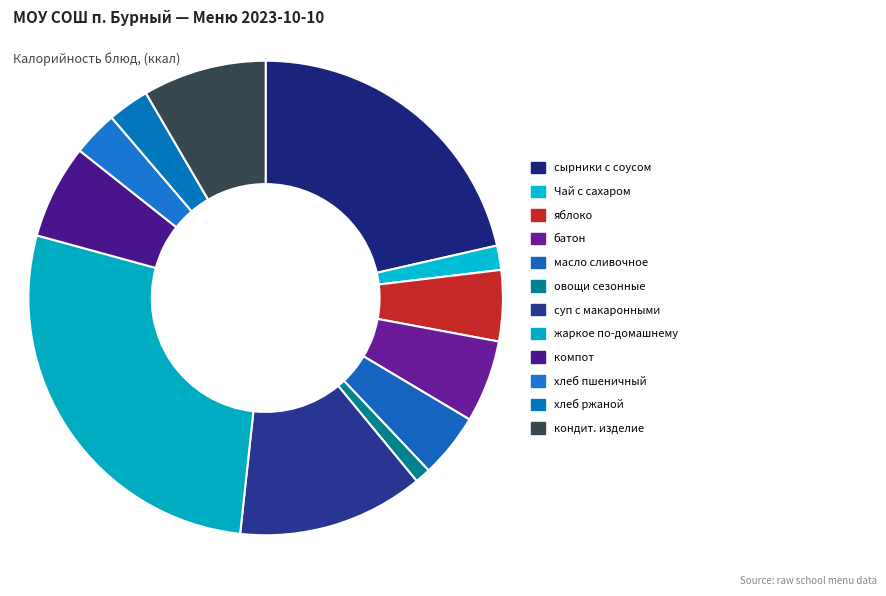

Count the number of slices in the pie.

12